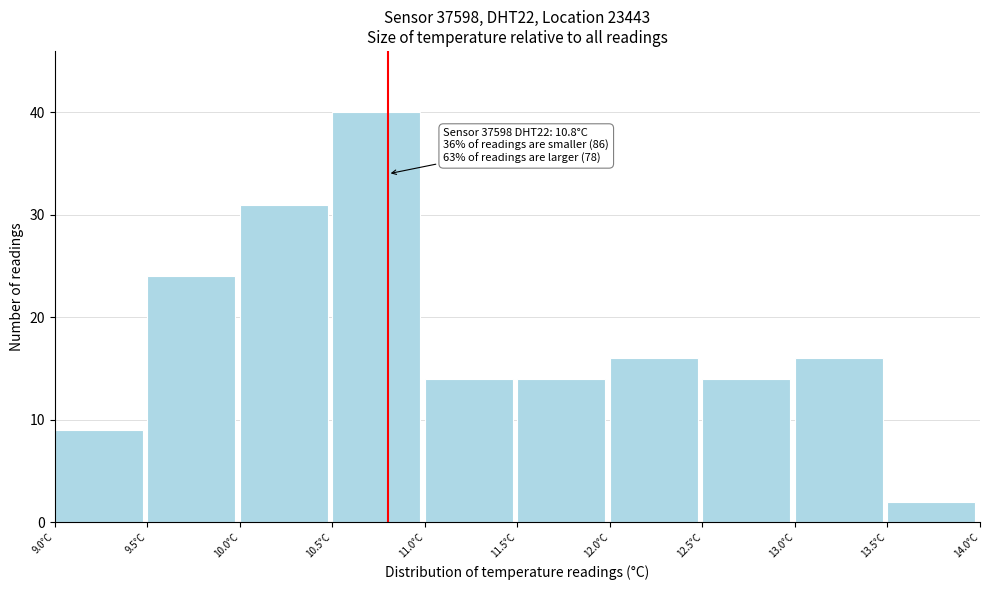

Over which range of the x-axis is the bar tallest?

10.5 to 11.0